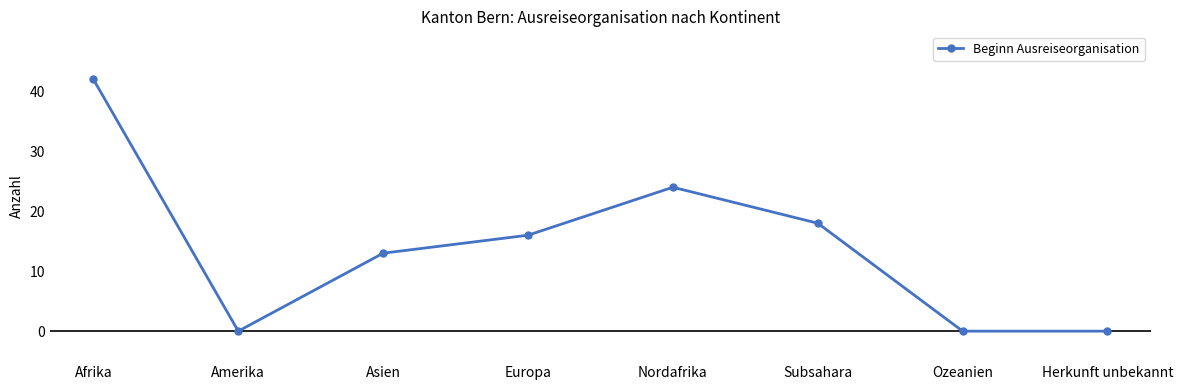

What is the difference between the maximum and second lowest values?

42